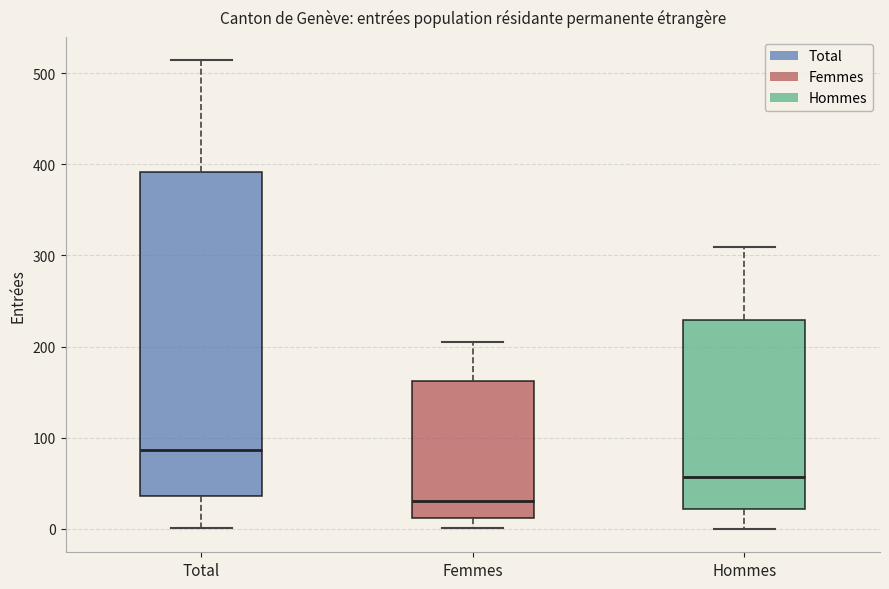

Reading left to right, transcribe this box plot: for each box, give where its median line is, the range the box spans, and where its two whiskers end, as read against the y-axis. The values are not printed on the chart, so give them approximately, as read against the axis.

Total: median 90, box 40 to 390, whiskers 0 to 510
Femmes: median 30, box 10 to 160, whiskers 0 to 210
Hommes: median 60, box 20 to 230, whiskers 0 to 310